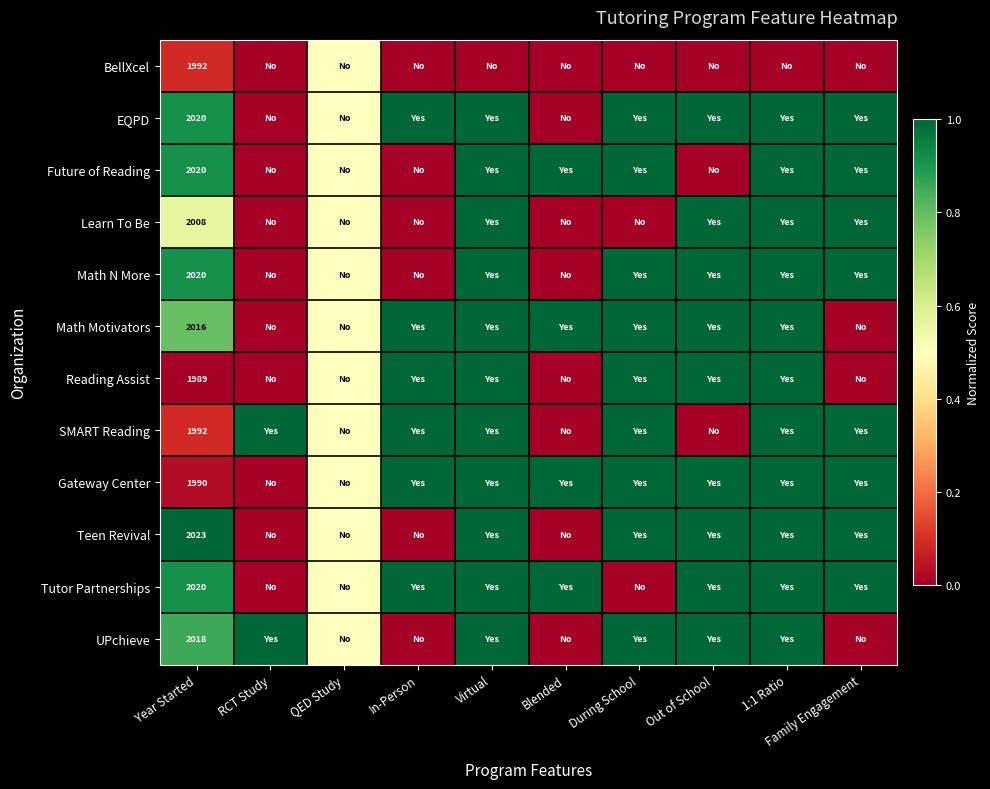

Is it true that EQPD equals 1.0 at Family Engagement?

True